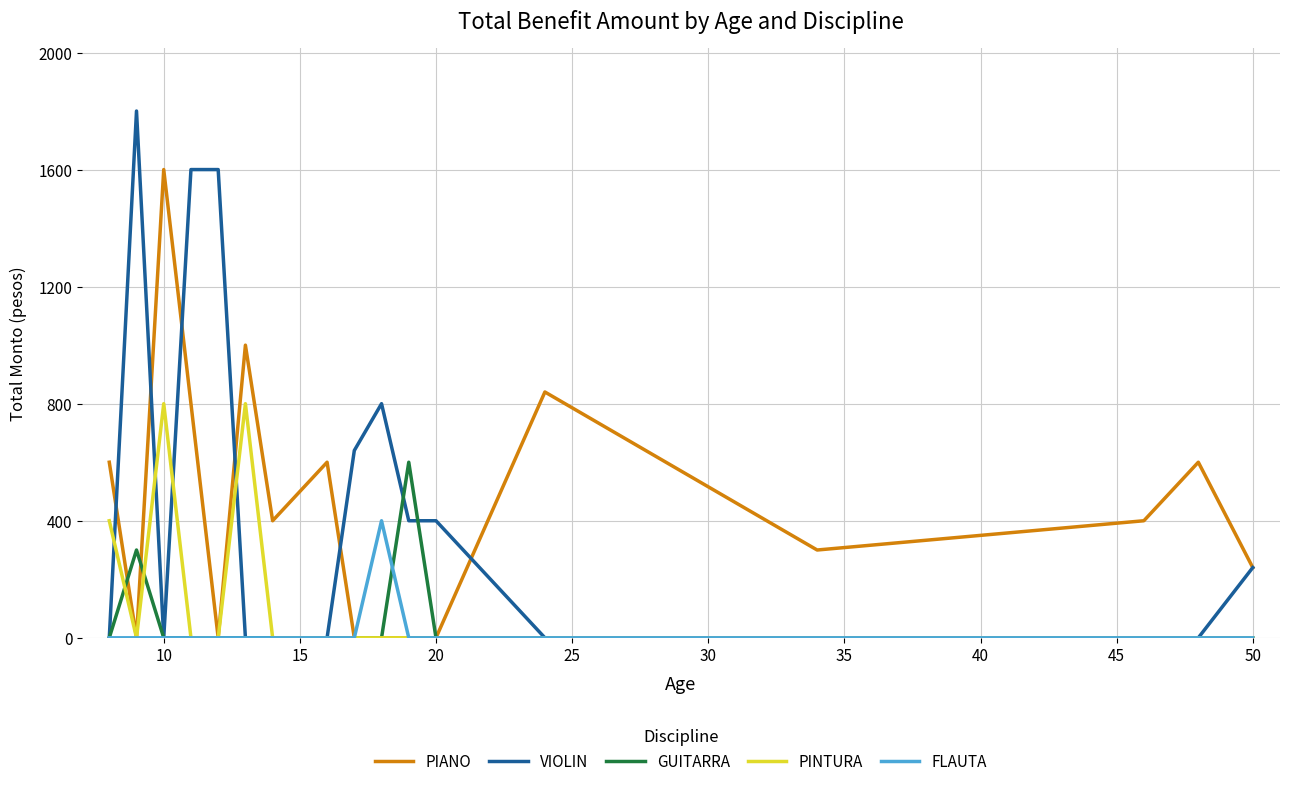

Which series has the largest range (max minus min)?

VIOLIN